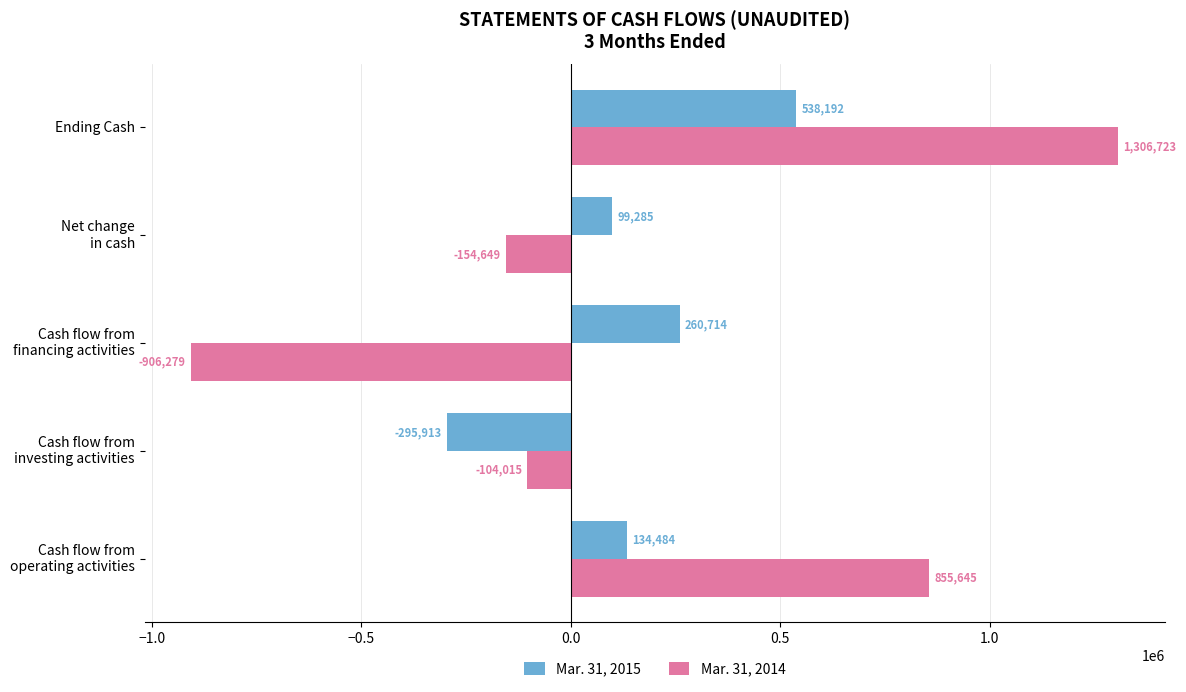

Is it true that Mar. 31, 2015 equals 538192 at Ending Cash?

True